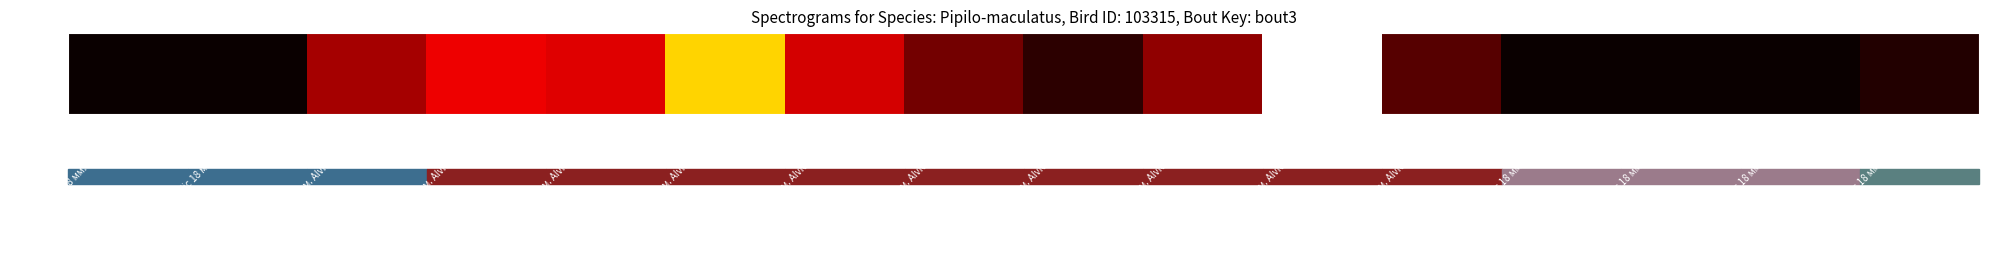

Reading left to right, list all the values displayed in this chart.

2	2	361	528	492	1056	465	242	81	313	1545	179	3	2	1	55